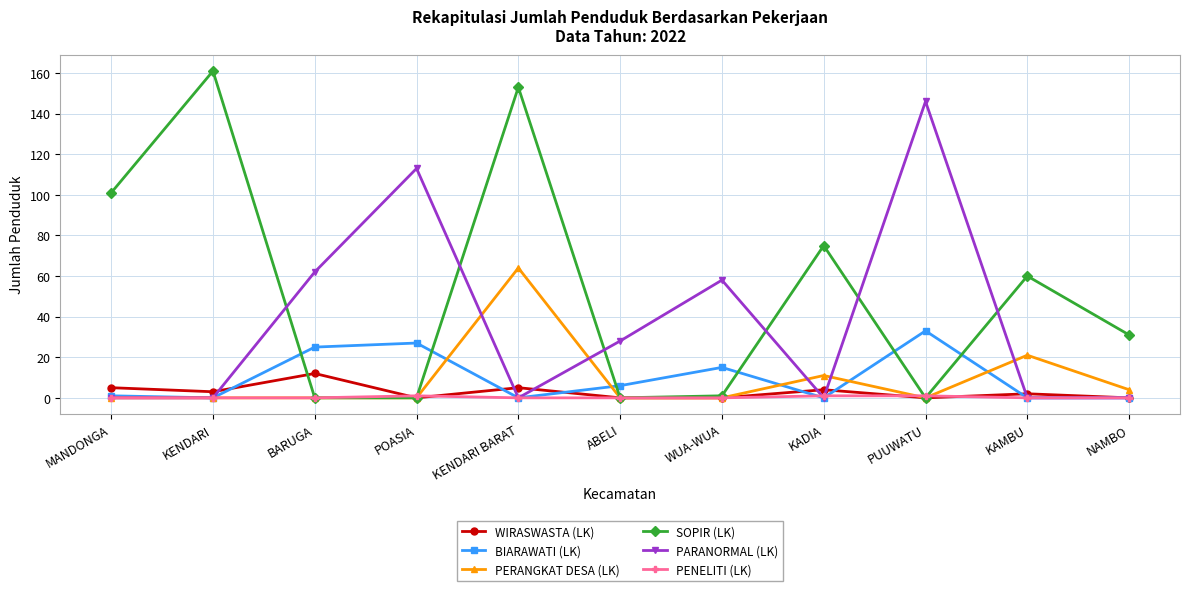

Reading left to right, list all the values displayed in this chart.

WIRASWASTA (LK): MANDONGA=5	KENDARI=3	BARUGA=12	POASIA=0	KENDARI BARAT=5	ABELI=0	WUA-WUA=0	KADIA=4	PUUWATU=0	KAMBU=2	NAMBO=0
BIARAWATI (LK): MANDONGA=1	KENDARI=0	BARUGA=25	POASIA=27	KENDARI BARAT=0	ABELI=6	WUA-WUA=15	KADIA=0	PUUWATU=33	KAMBU=0	NAMBO=0
PERANGKAT DESA (LK): MANDONGA=0	KENDARI=0	BARUGA=0	POASIA=0	KENDARI BARAT=64	ABELI=0	WUA-WUA=0	KADIA=11	PUUWATU=0	KAMBU=21	NAMBO=4
SOPIR (LK): MANDONGA=101	KENDARI=161	BARUGA=0	POASIA=0	KENDARI BARAT=153	ABELI=0	WUA-WUA=1	KADIA=75	PUUWATU=0	KAMBU=60	NAMBO=31
PARANORMAL (LK): MANDONGA=0	KENDARI=0	BARUGA=62	POASIA=113	KENDARI BARAT=0	ABELI=28	WUA-WUA=58	KADIA=0	PUUWATU=146	KAMBU=0	NAMBO=0
PENELITI (LK): MANDONGA=0	KENDARI=0	BARUGA=0	POASIA=1	KENDARI BARAT=0	ABELI=0	WUA-WUA=0	KADIA=1	PUUWATU=1	KAMBU=0	NAMBO=0